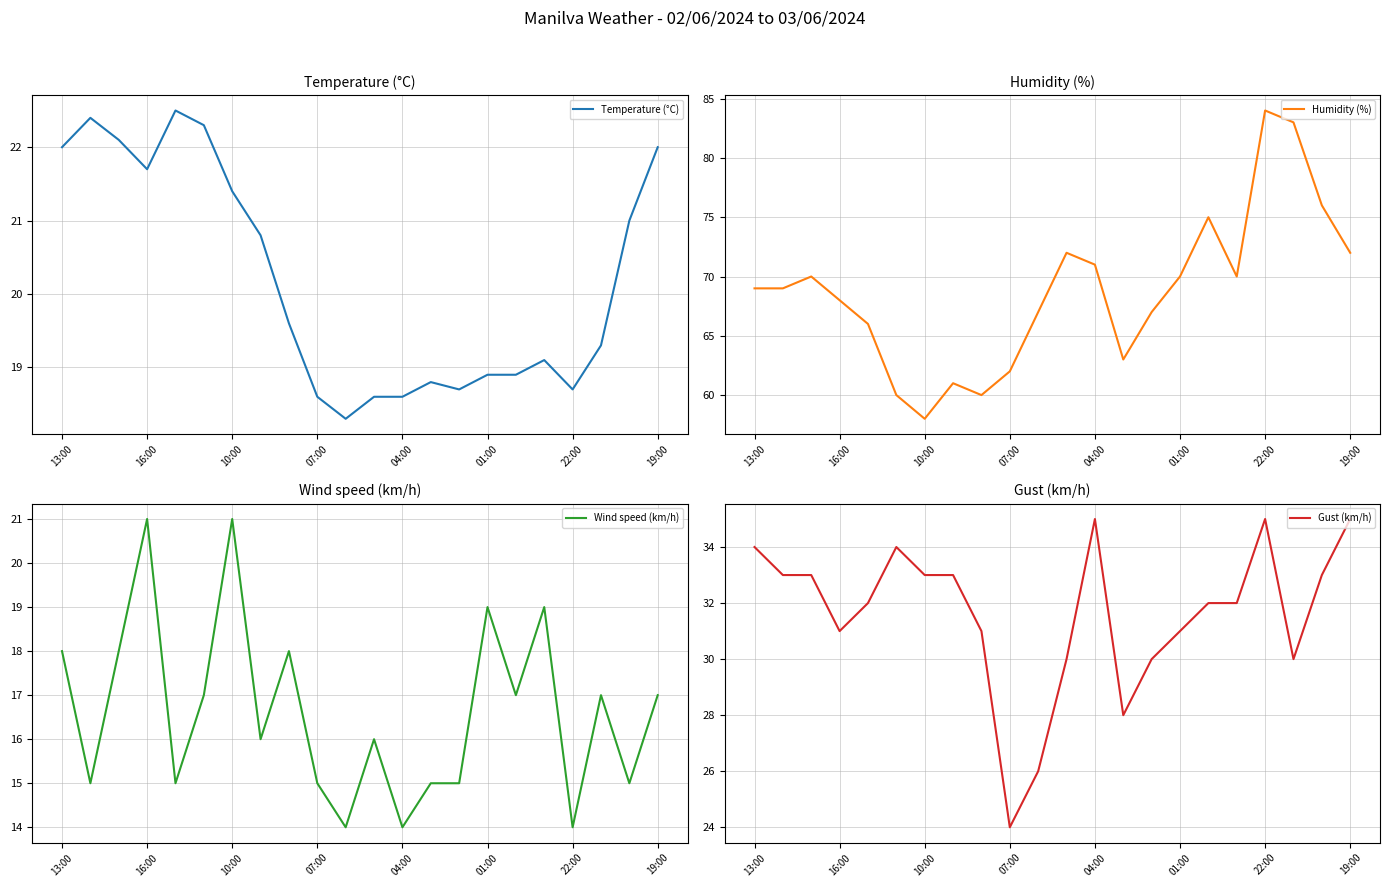

The Humidity (%) series shows 48 at 19:00. True or false?

False